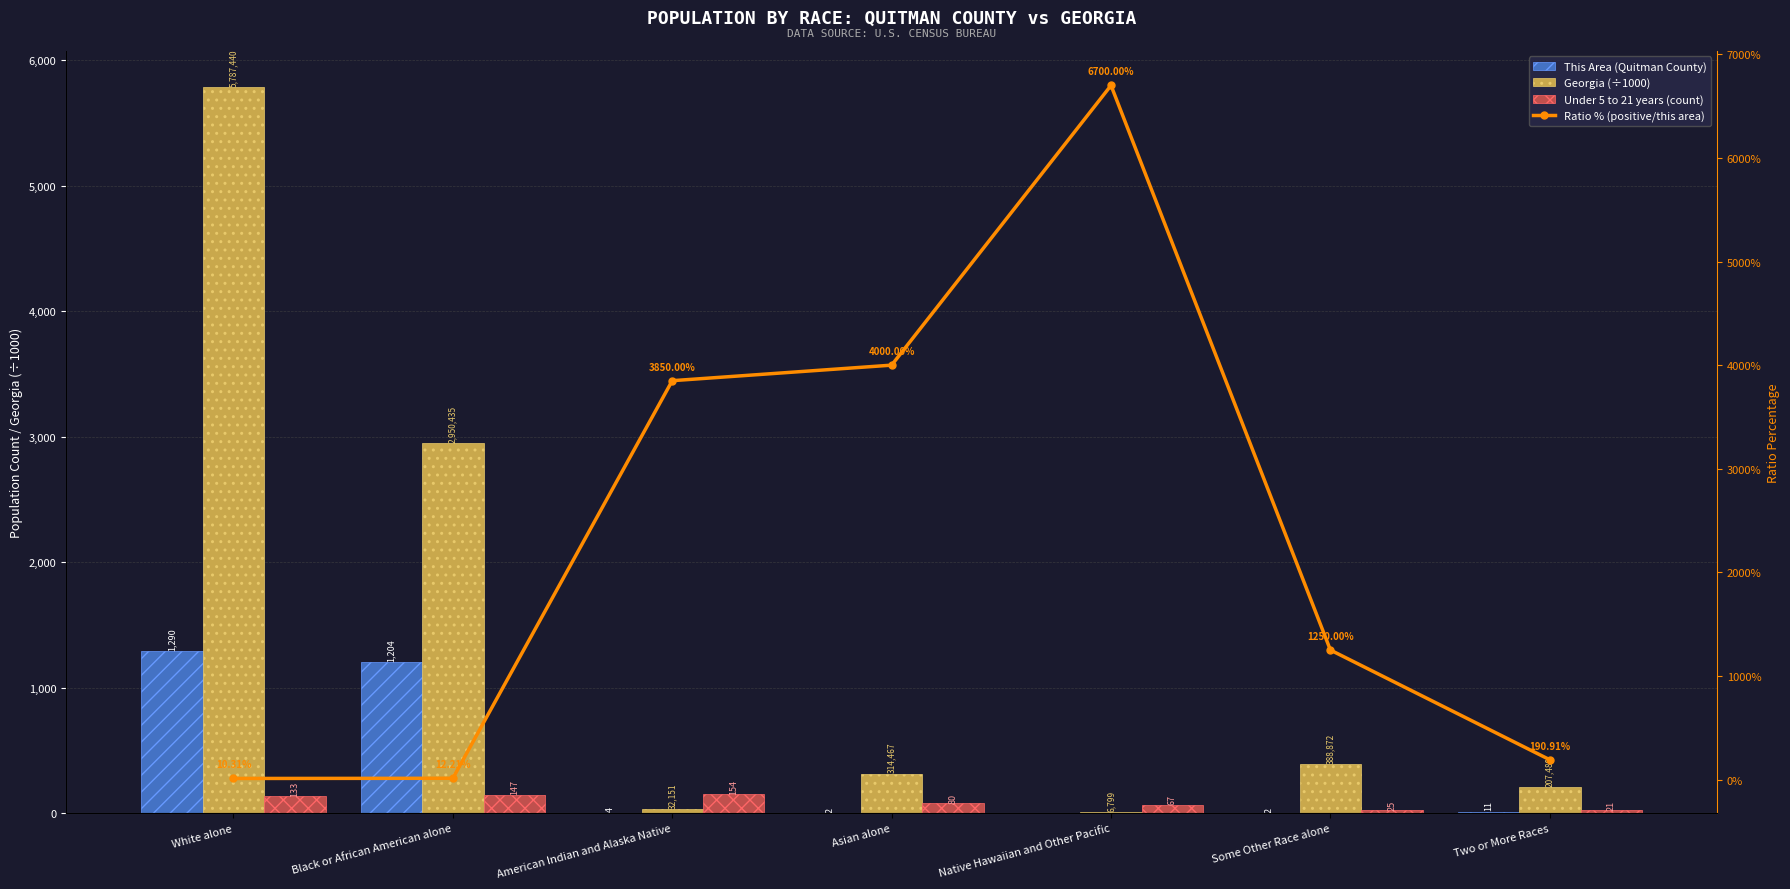

Reading right to left, what are all the values shown in this chart?

This Area (Quitman County): Two or More Races=11.0	Some Other Race alone=2.0	Native Hawaiian and Other Pacific=0.0	Asian alone=2.0	American Indian and Alaska Native=4.0	Black or African American alone=1204.0	White alone=1290.0
Georgia (÷1000): Two or More Races=207.5	Some Other Race alone=388.9	Native Hawaiian and Other Pacific=6.8	Asian alone=314.5	American Indian and Alaska Native=32.2	Black or African American alone=2950.4	White alone=5787.4
Under 5 to 21 years (count): Two or More Races=21.0	Some Other Race alone=25.0	Native Hawaiian and Other Pacific=67.0	Asian alone=80.0	American Indian and Alaska Native=154.0	Black or African American alone=147.0	White alone=133.0
Ratio % (positive/this area): Two or More Races=190.9	Some Other Race alone=1250.0	Native Hawaiian and Other Pacific=6700.0	Asian alone=4000.0	American Indian and Alaska Native=3850.0	Black or African American alone=12.2	White alone=10.3